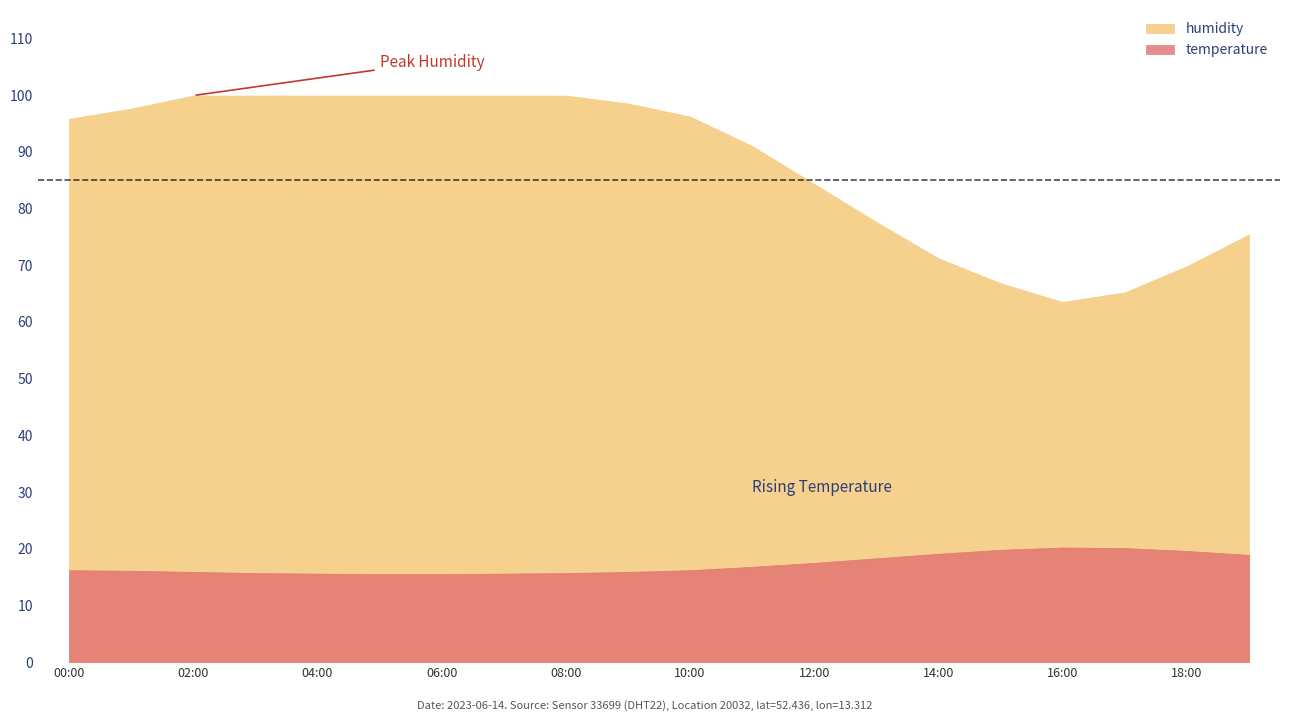

What is the difference between the second highest and second lowest values in the humidity series?

34.7